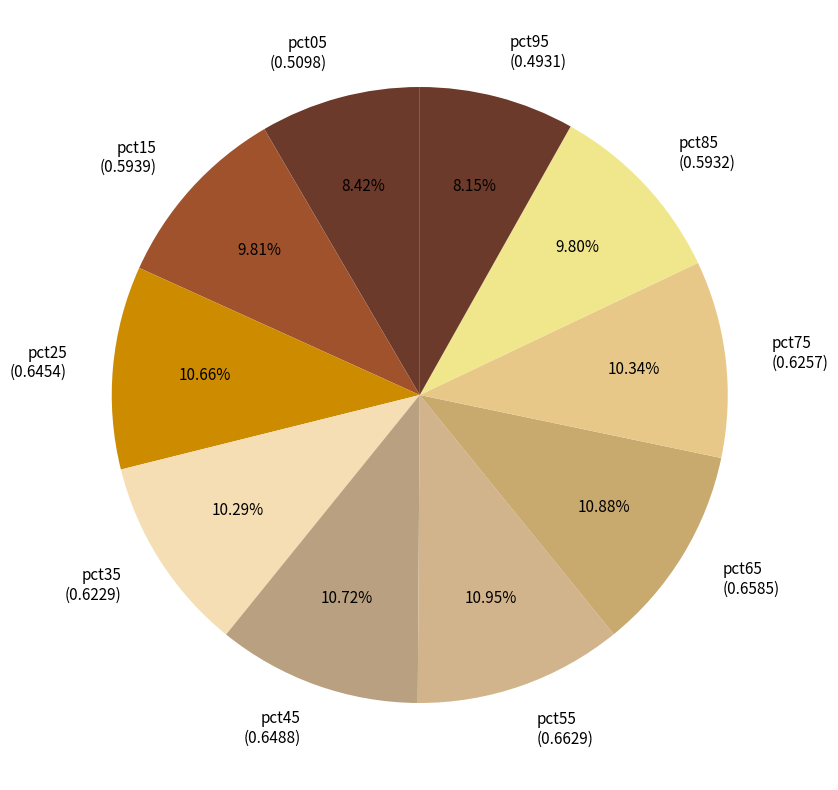

Combined, do pct35 (0.6229) and pct75 (0.6257) account for over 50%?

No